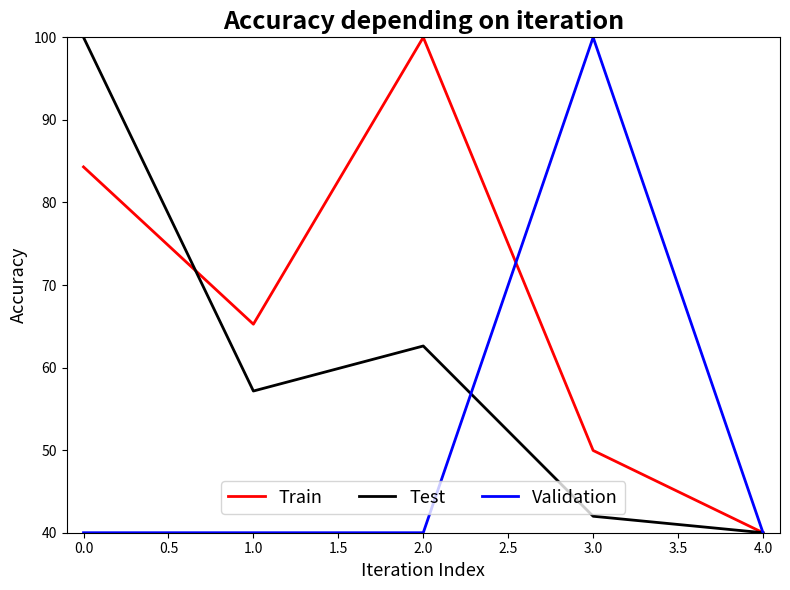

Rank the series by their average value, from lowest to highest.

Validation, Test, Train